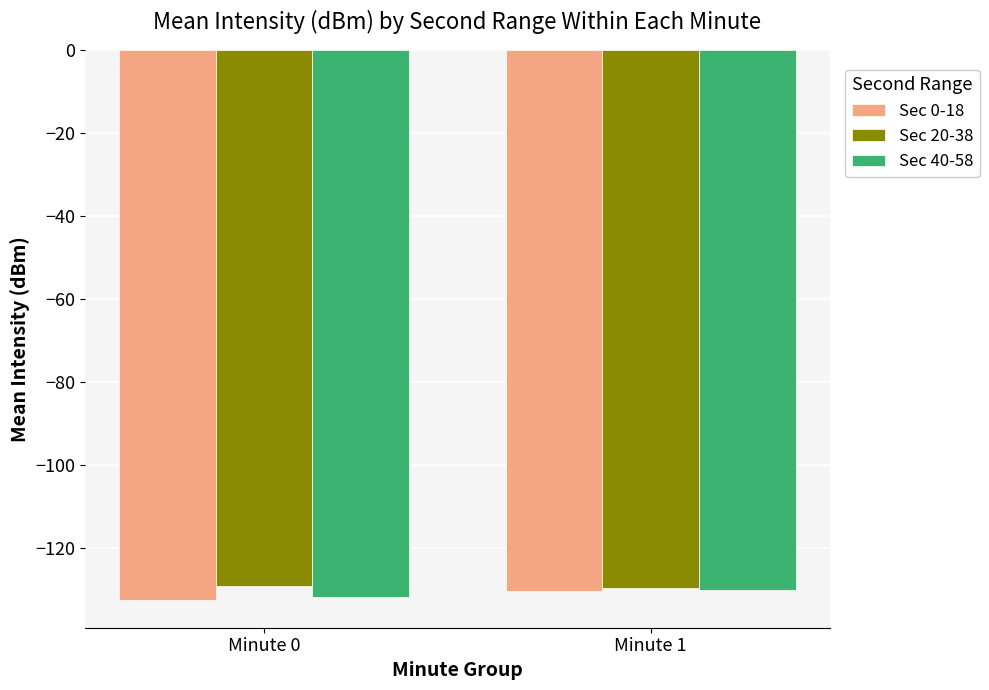

What is the maximum value shown in the chart?

-129.1